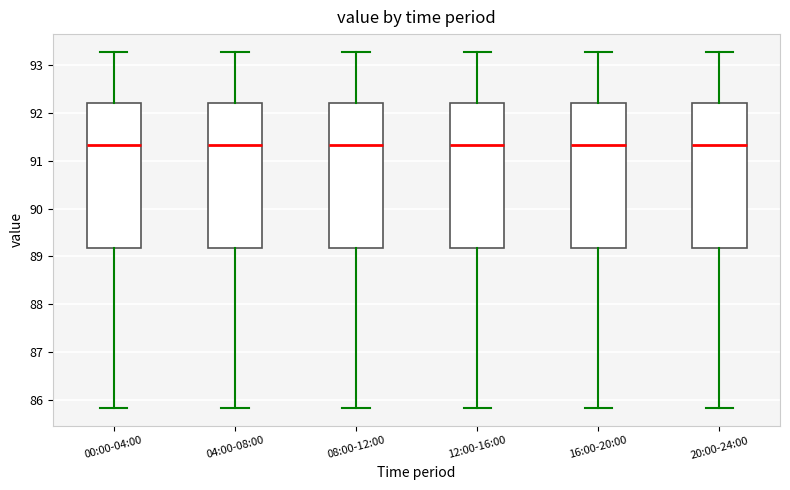

Reading left to right, transcribe this box plot: for each box, give where its median line is, the range the box spans, and where its two whiskers end, as read against the y-axis. The values are not printed on the chart, so give them approximately, as read against the axis.

00:00-04:00: median 91.3, box 89.2 to 92.2, whiskers 85.8 to 93.3
04:00-08:00: median 91.3, box 89.2 to 92.2, whiskers 85.8 to 93.3
08:00-12:00: median 91.3, box 89.2 to 92.2, whiskers 85.8 to 93.3
12:00-16:00: median 91.3, box 89.2 to 92.2, whiskers 85.8 to 93.3
16:00-20:00: median 91.3, box 89.2 to 92.2, whiskers 85.8 to 93.3
20:00-24:00: median 91.3, box 89.2 to 92.2, whiskers 85.8 to 93.3